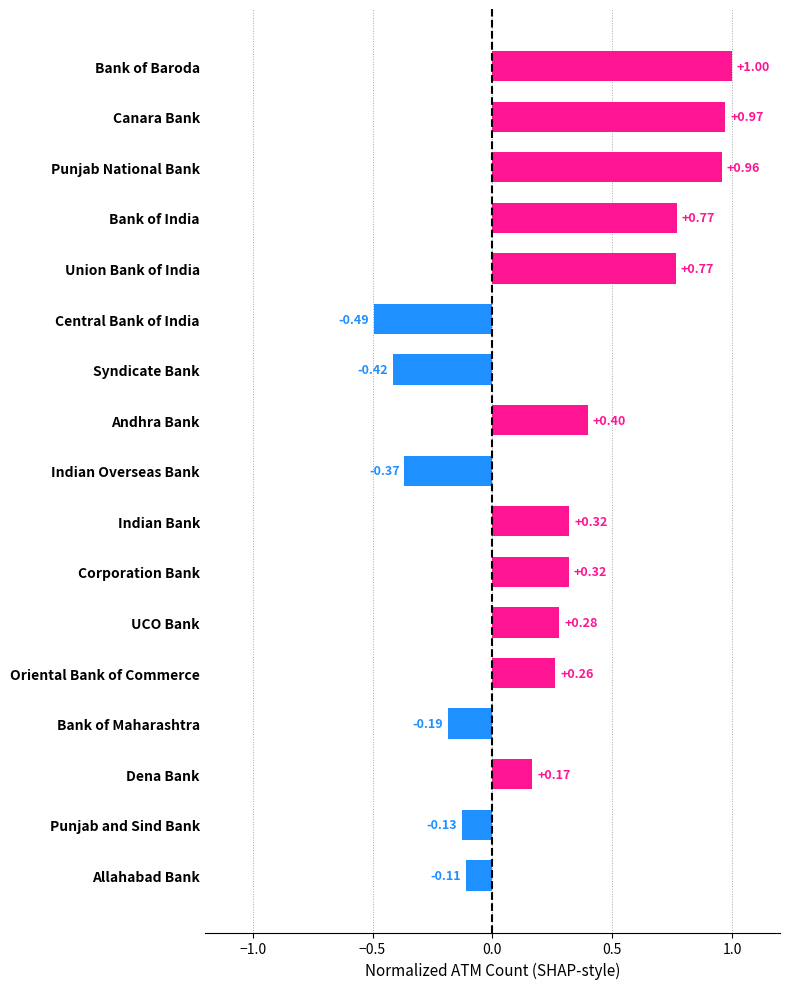

Which label corresponds to the largest value in the chart?

Bank of Baroda